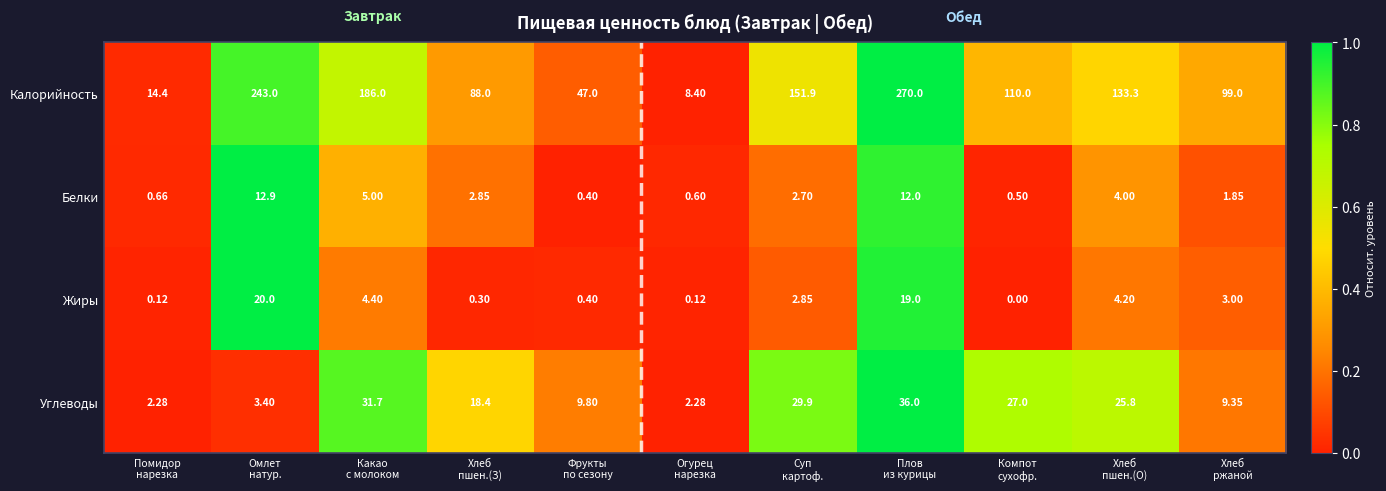

Between Суп
картоф. and Хлеб
ржаной, which series saw the biggest shift?

Калорийность